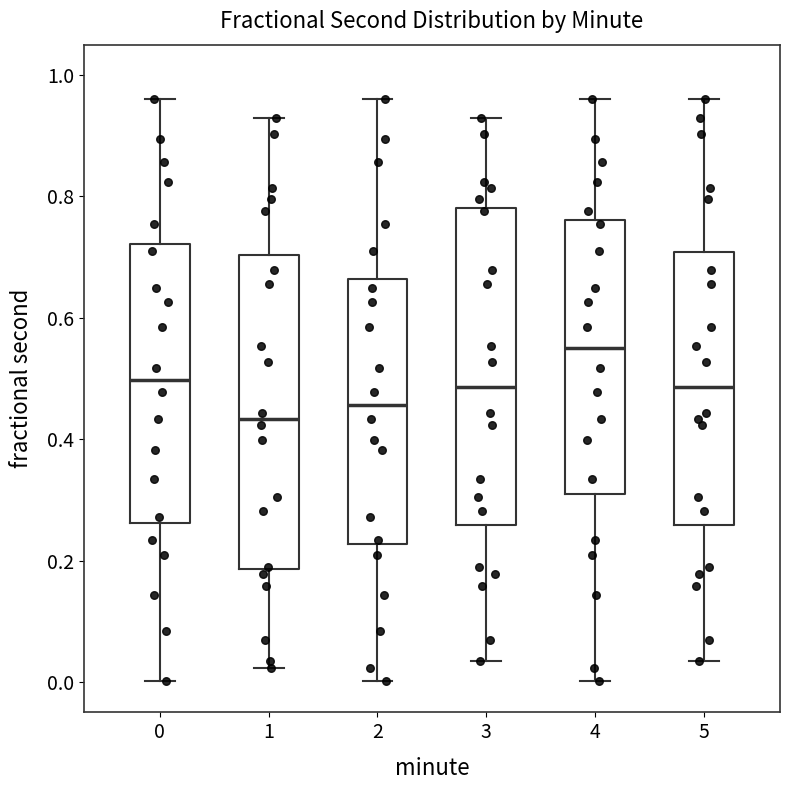

Reading left to right, read every box against the y-axis: the position of its median line, the range the box covers, and the ends of its whiskers. The values are not printed on the chart, so give them approximately, as read against the axis.

0: median 0.50, box 0.26 to 0.72, whiskers 0.00 to 0.96
1: median 0.44, box 0.18 to 0.70, whiskers 0.02 to 0.92
2: median 0.46, box 0.22 to 0.66, whiskers 0.00 to 0.96
3: median 0.48, box 0.26 to 0.78, whiskers 0.04 to 0.92
4: median 0.56, box 0.30 to 0.76, whiskers 0.00 to 0.96
5: median 0.48, box 0.26 to 0.70, whiskers 0.04 to 0.96